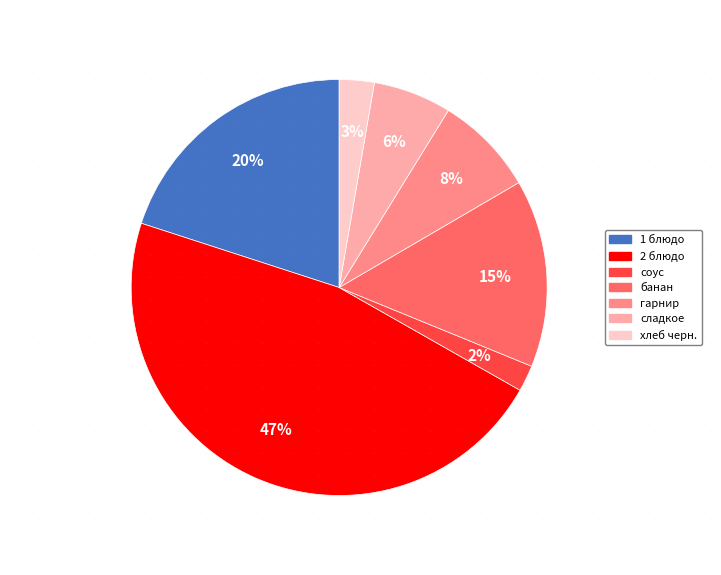

Which has a higher value, хлеб черн. or сладкое?

сладкое